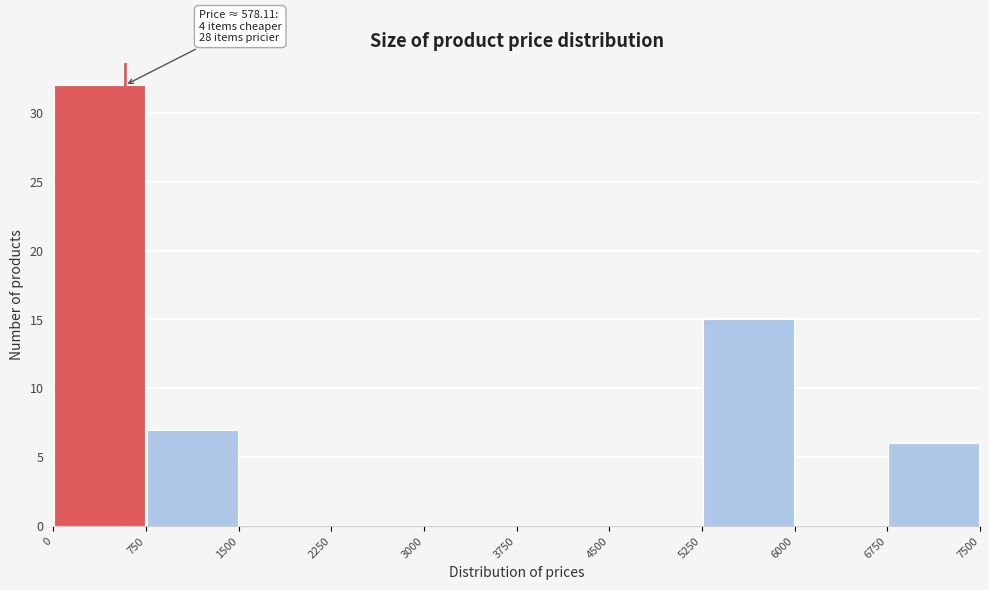

Which range on the x-axis has the tallest bar?

0 to 750